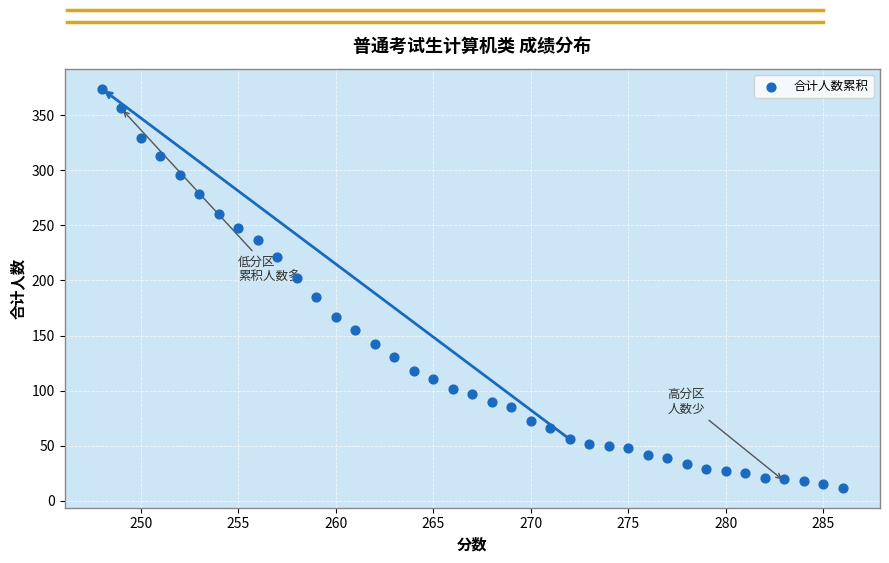

What is the range of Y values (max minus min)?

362